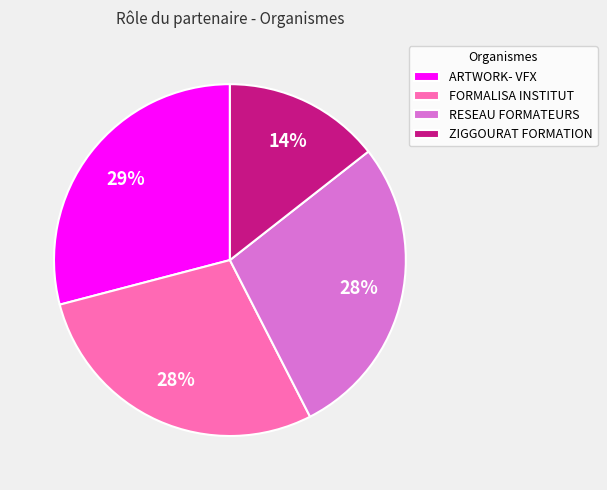

How many slices are in this pie chart?

4